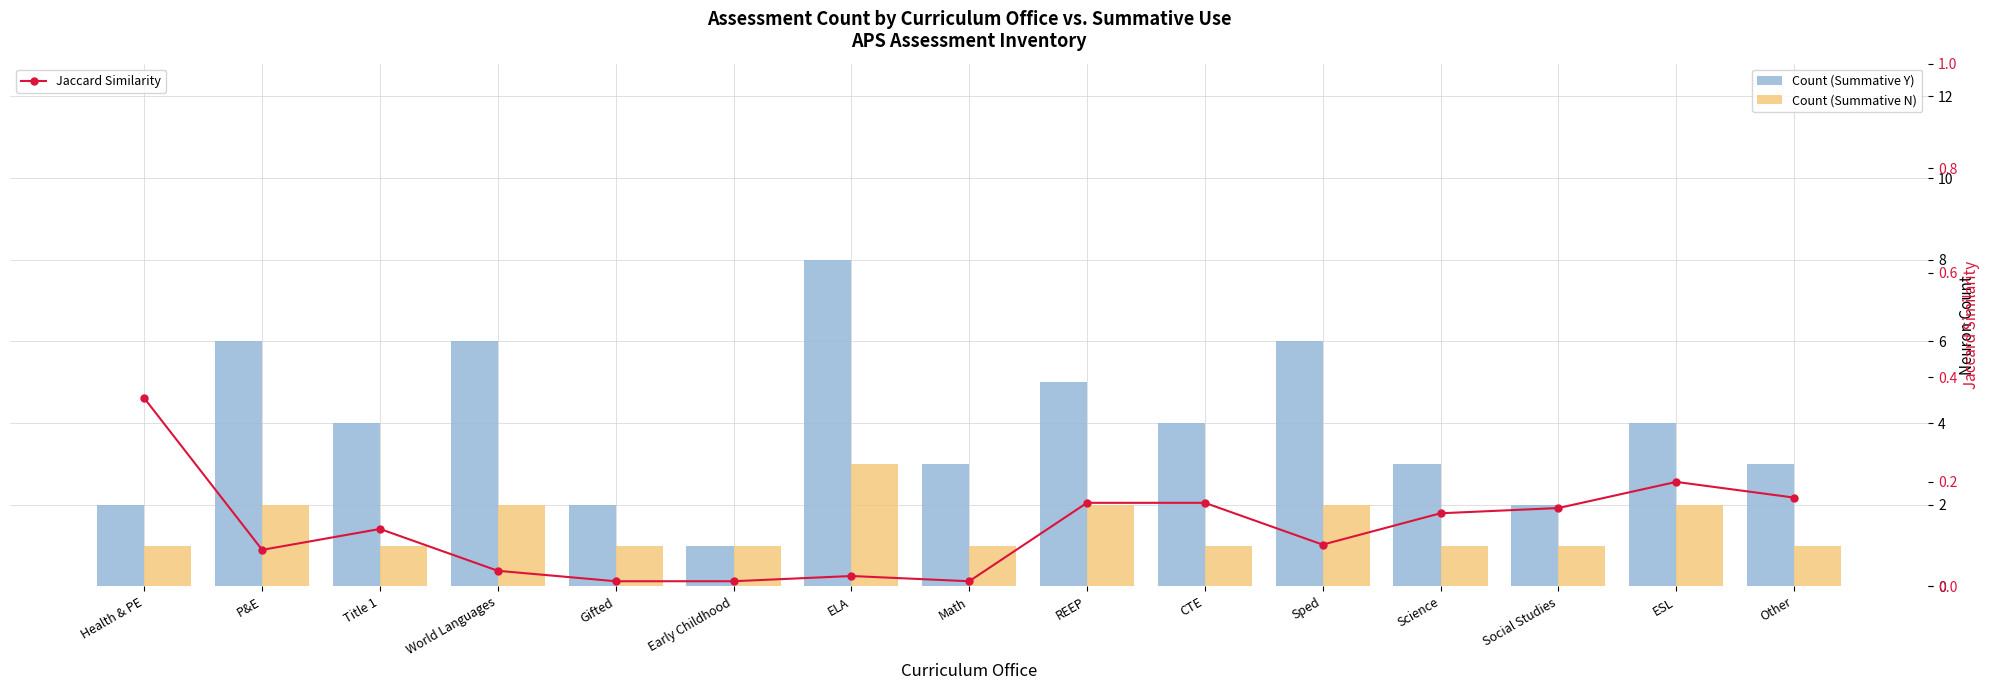

What position from the right is World Languages?

12